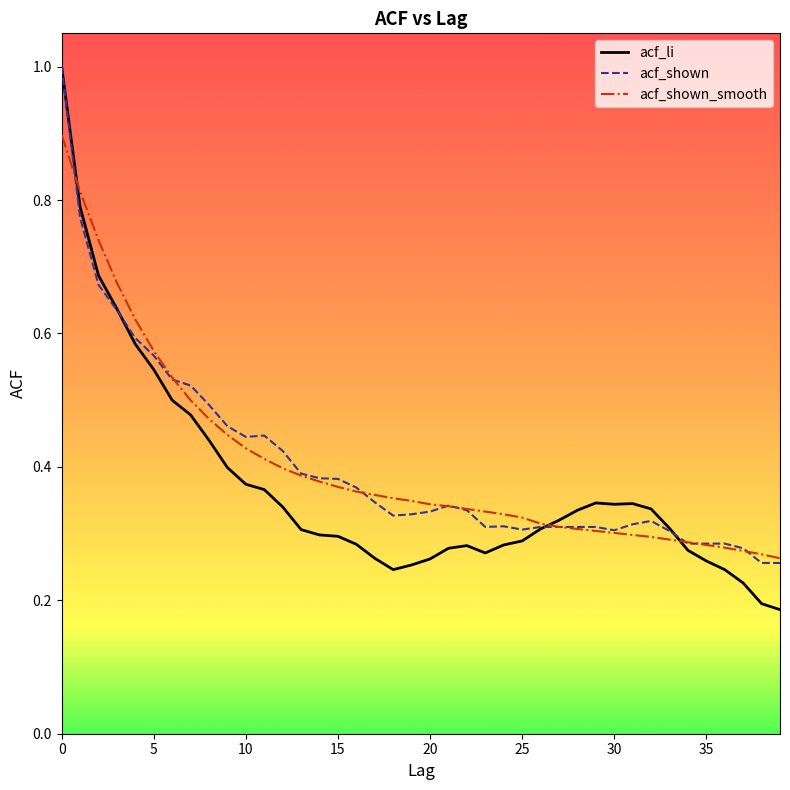

At how many categories does at least one series exceed 0?

40